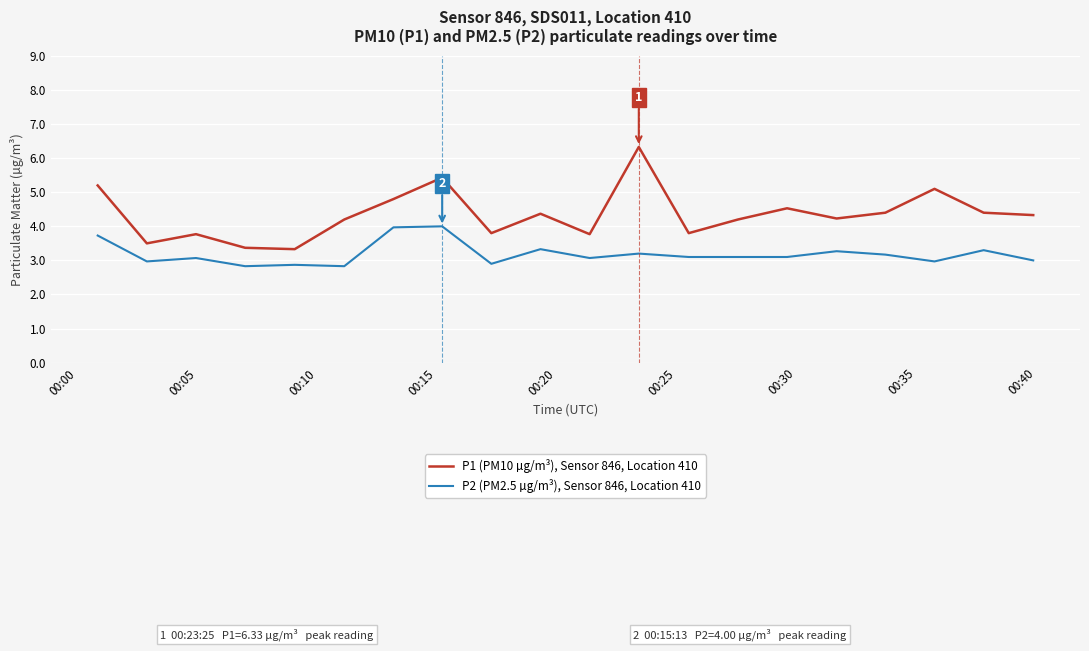

What is the smallest value displayed?

2.8